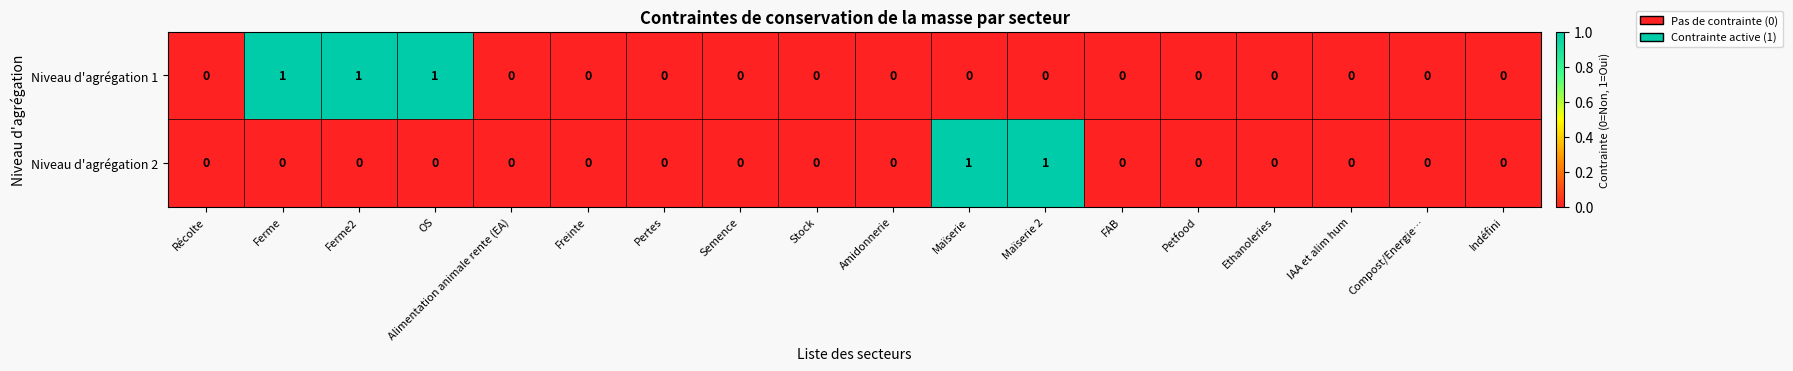

The value of Niveau d'agrégation 2 at Ferme2 is -1. True or false?

False